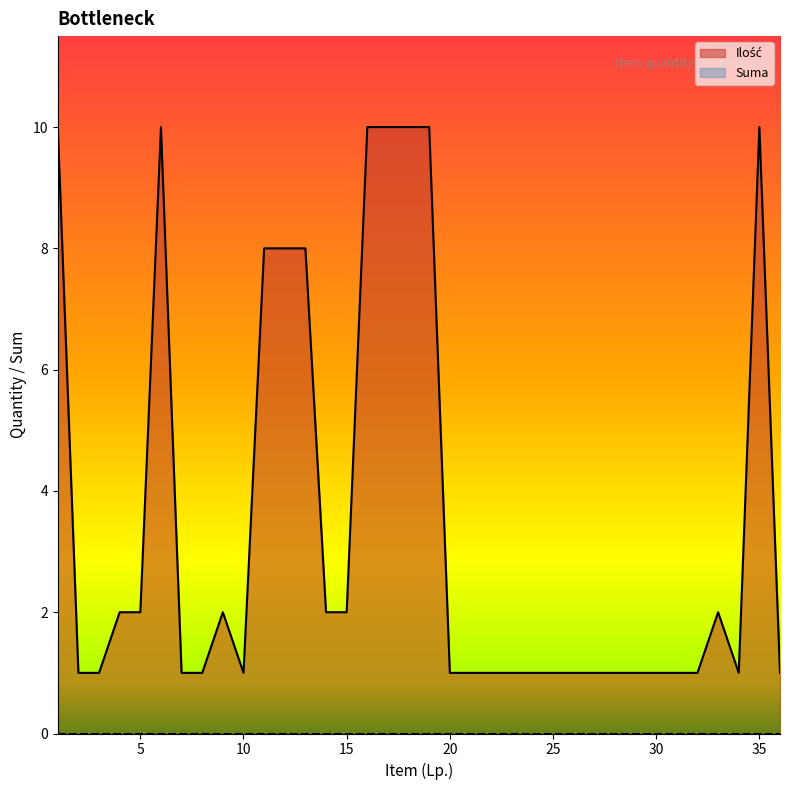

Where is the first local maximum?

6